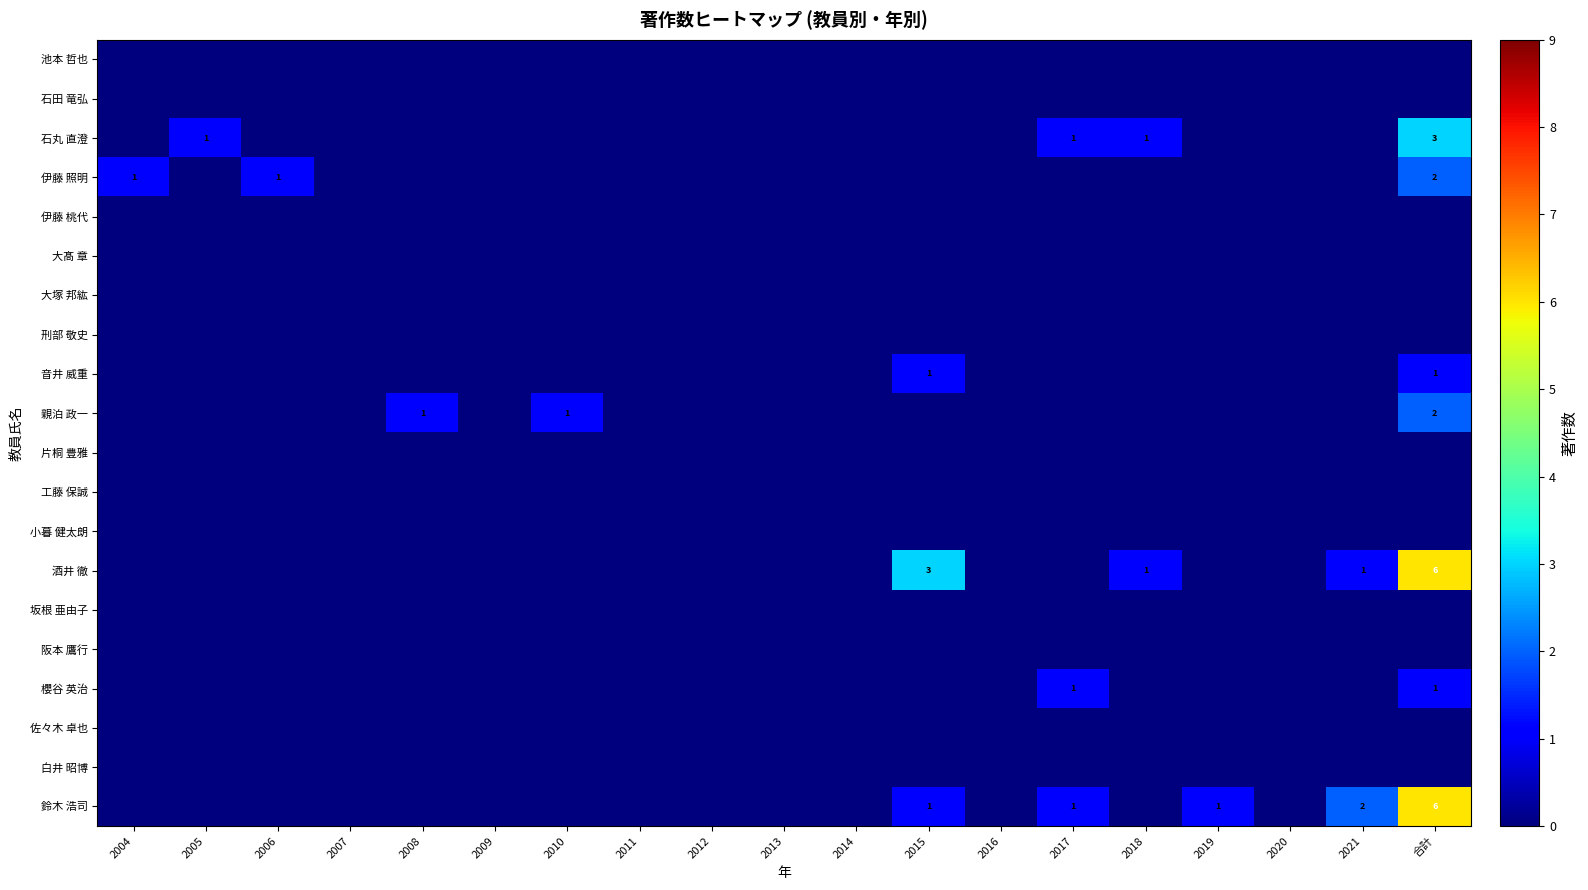

The value of 石丸 直澄 at 2017 is 1. True or false?

True